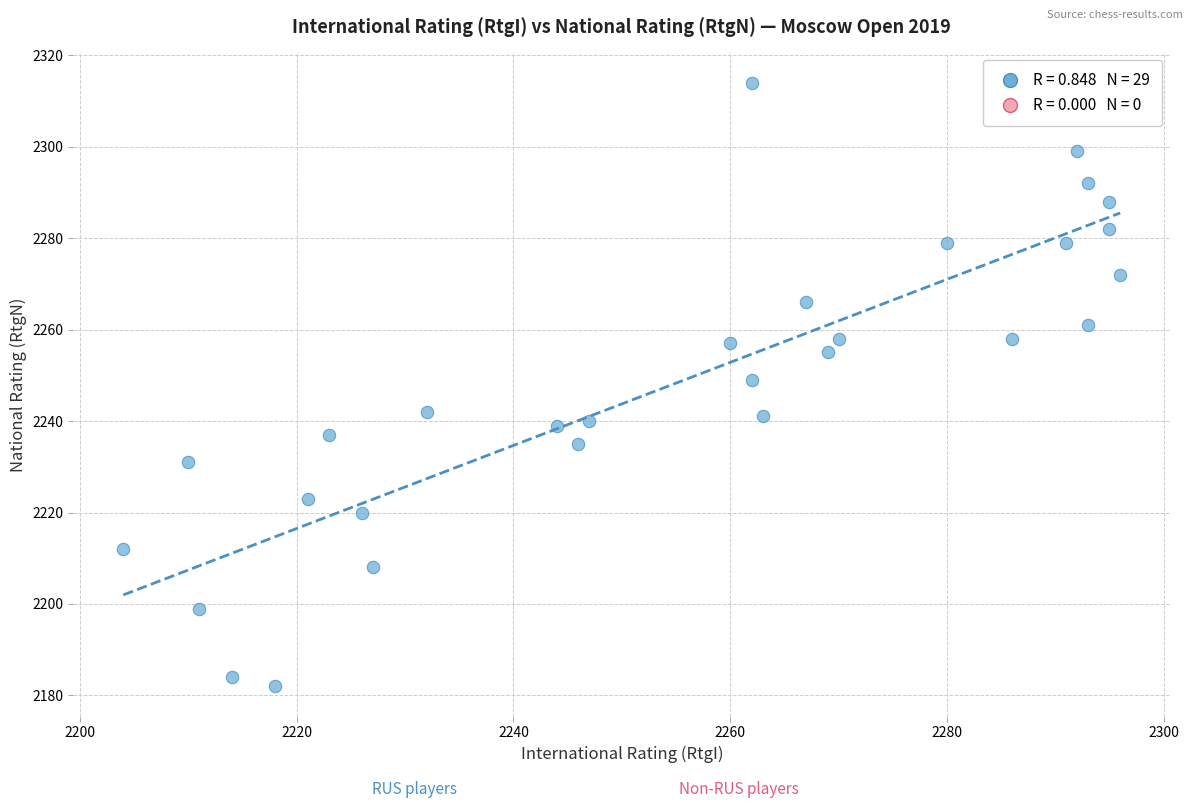

What is the range of Y values (max minus min)?

132